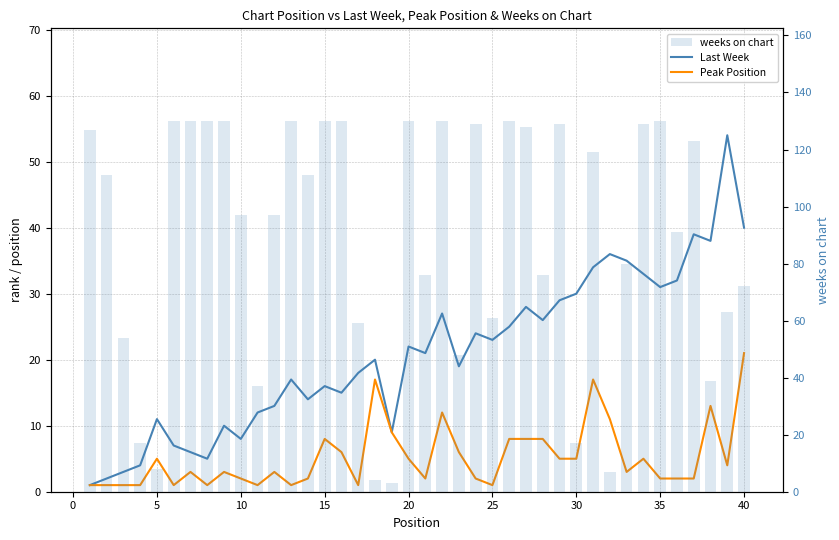

What is the greatest value displayed?

130